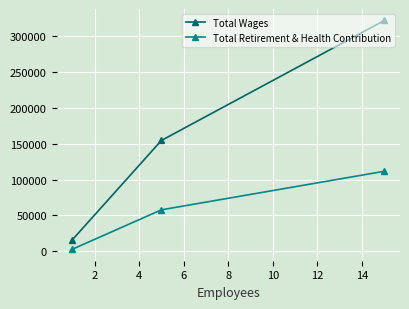

What is the maximum value for Total Wages?

322182